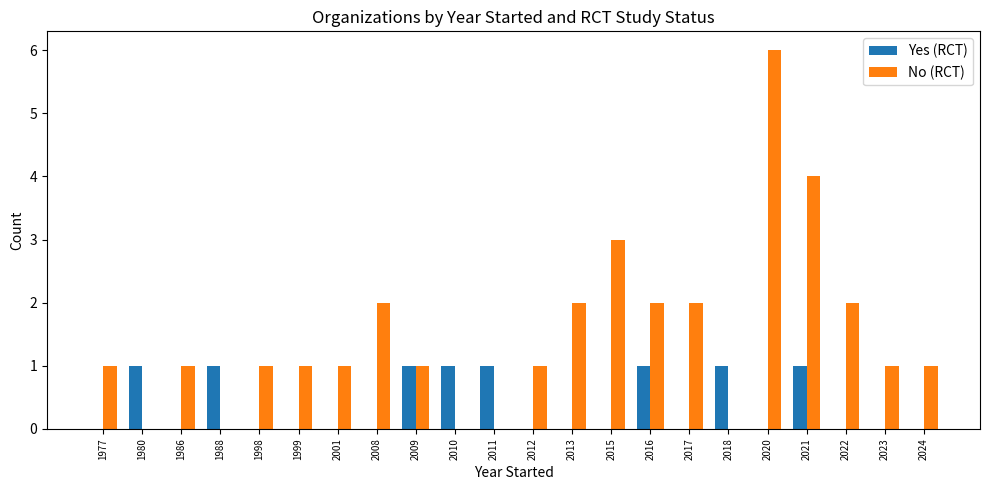

Which series has the largest total across all categories?

No (RCT)